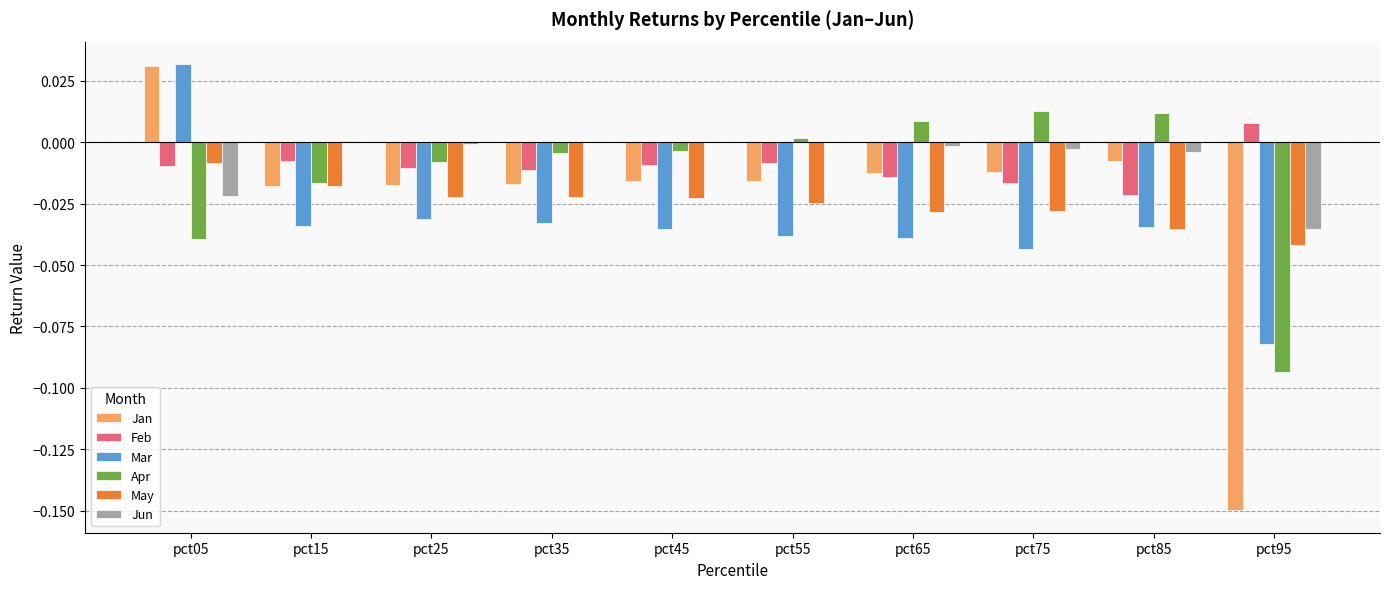

What is the difference between the Apr values at pct95 and pct75?

0.1